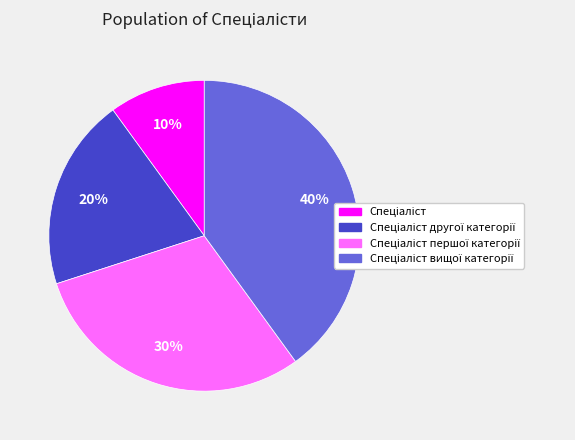

To the nearest percent, what is the difference between the largest and smallest slice percentages?

30%